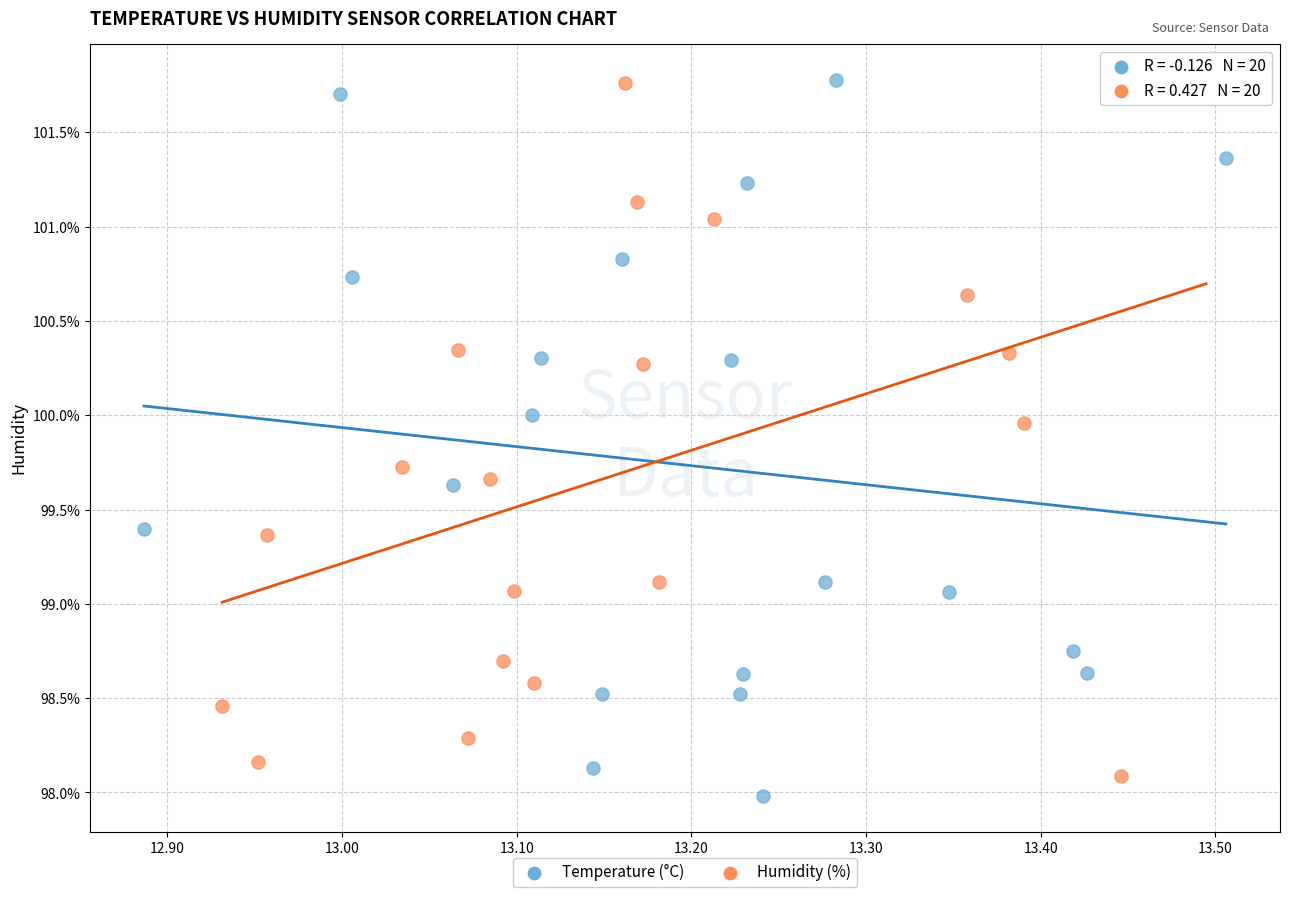

Which series has the largest Y range (max minus min)?

Temperature (°C)